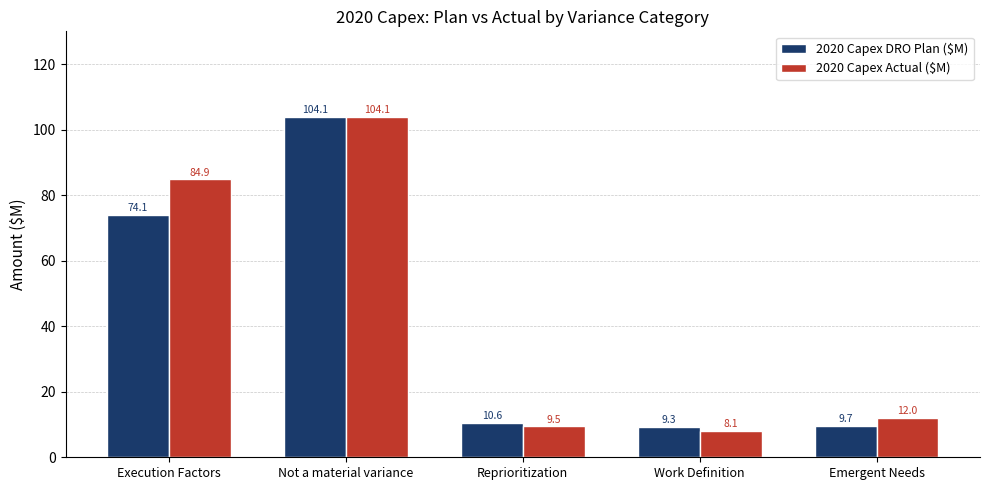

At which label does 2020 Capex Actual ($M) first exceed 12?

Execution Factors